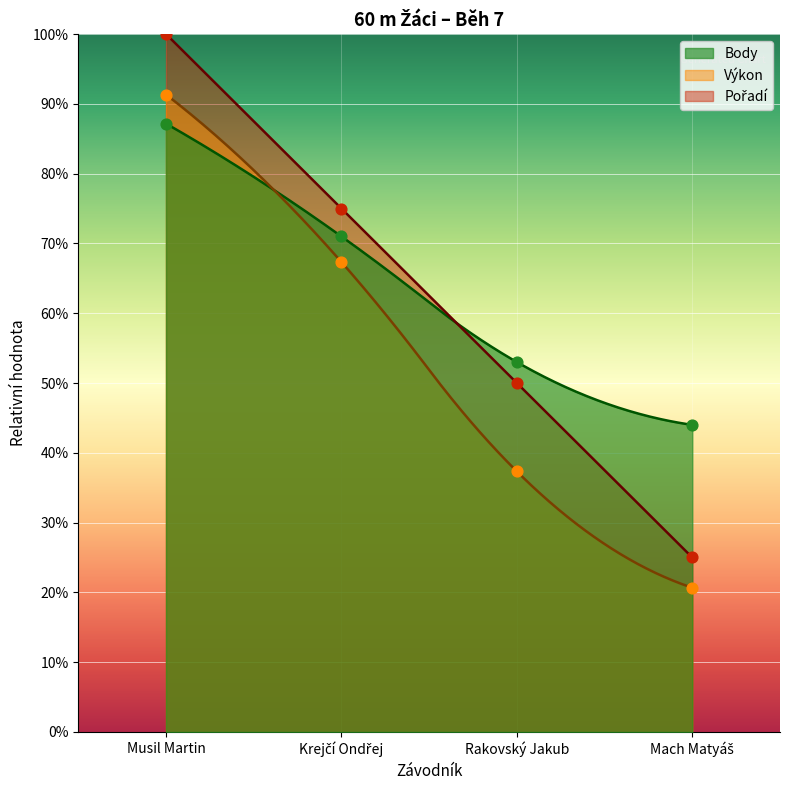

What are all the series names shown in the legend?

Pořadí, Výkon, Body